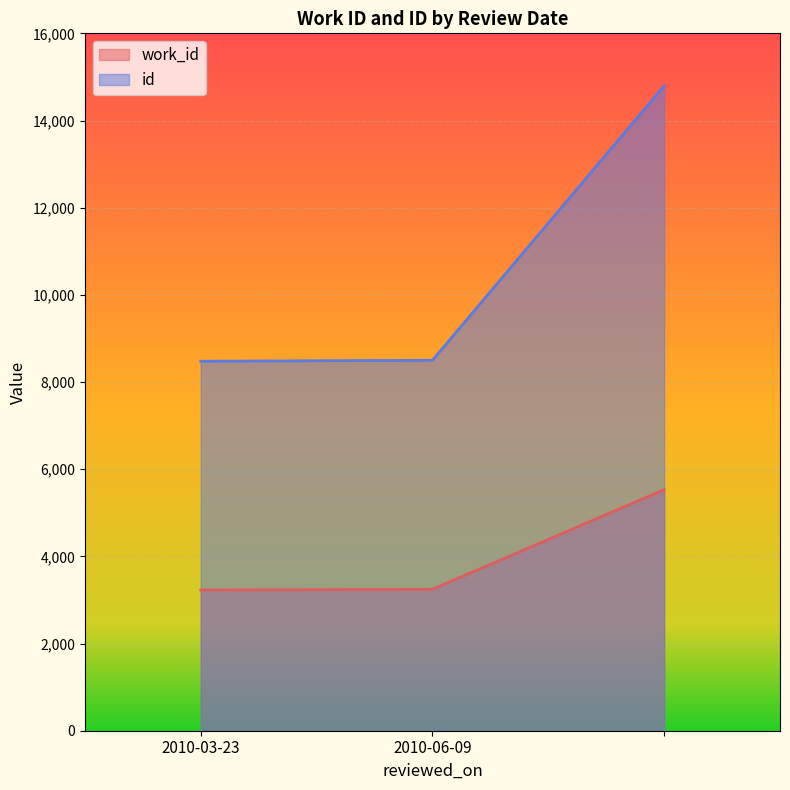

Which series has the largest total across all categories?

id